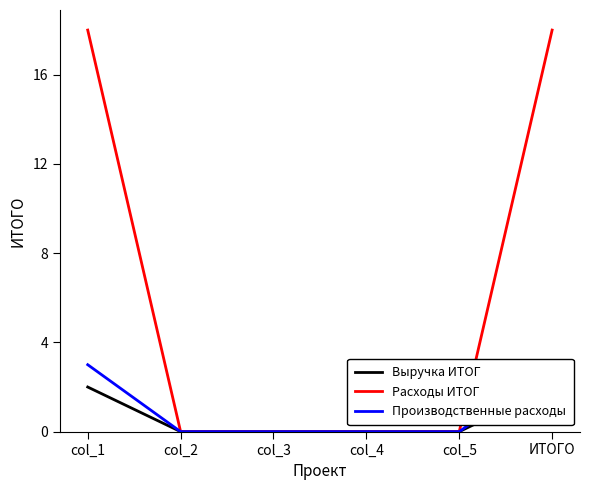

At how many categories does at least one series exceed 12?

2